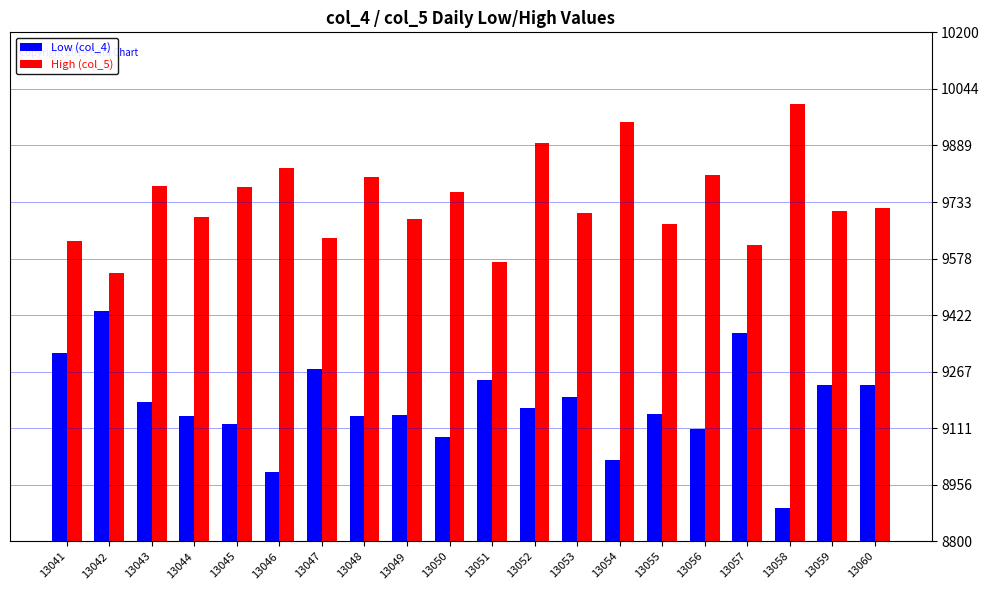

Does the chart contain stacked bars?

No